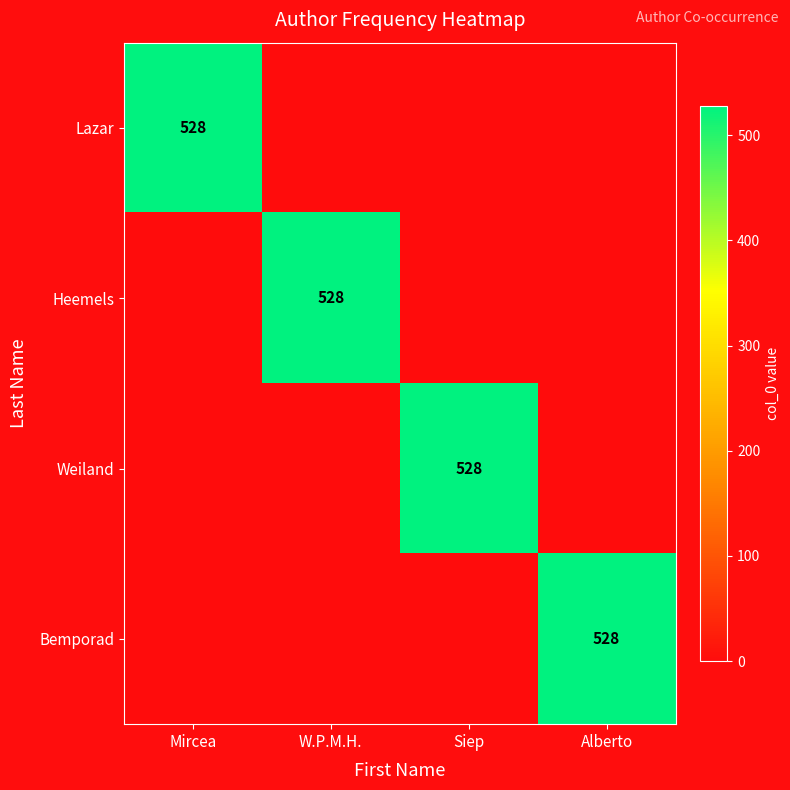

The Heemels series shows 342 at W.P.M.H.. True or false?

False